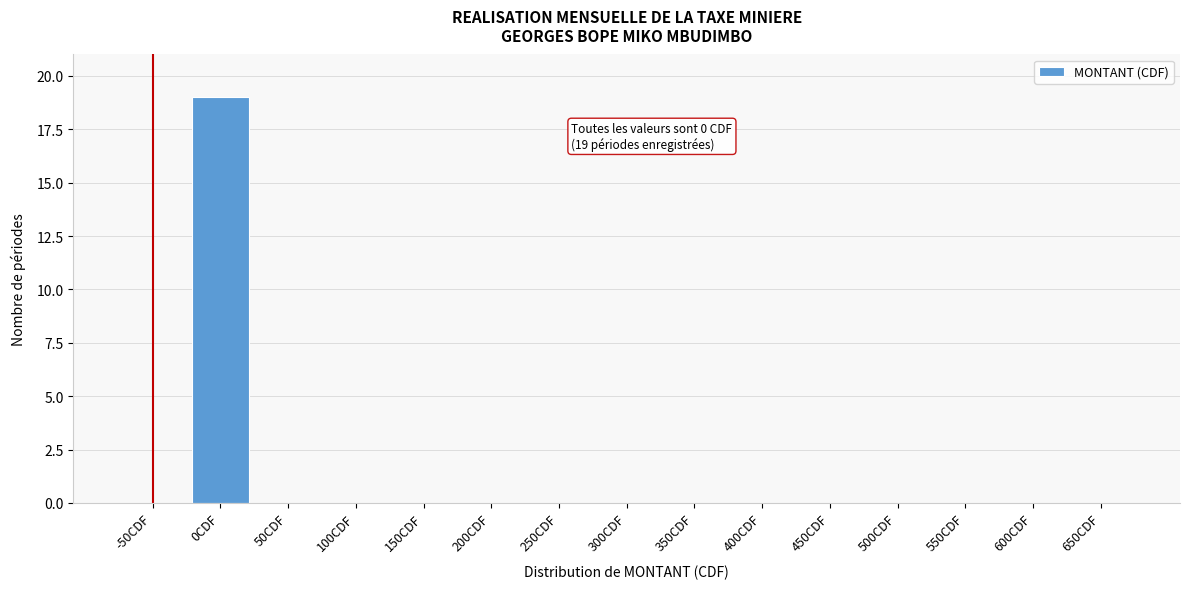

Reading left to right, what are all the values shown in this chart?

-50CDF=0	0CDF=19	50CDF=0	100CDF=0	150CDF=0	200CDF=0	250CDF=0	300CDF=0	350CDF=0	400CDF=0	450CDF=0	500CDF=0	550CDF=0	600CDF=0	650CDF=0